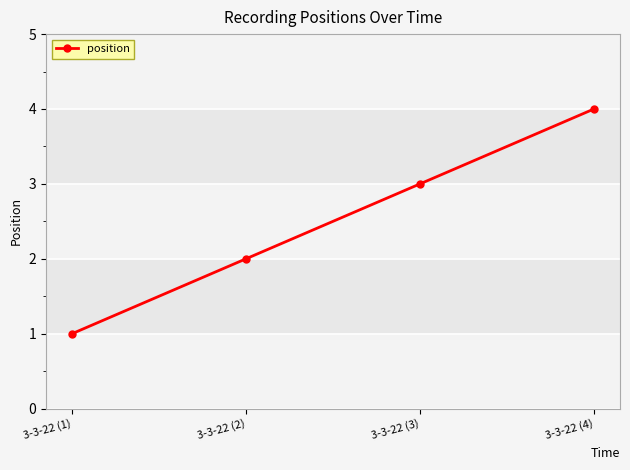

How many values are between 2 and 4?

3